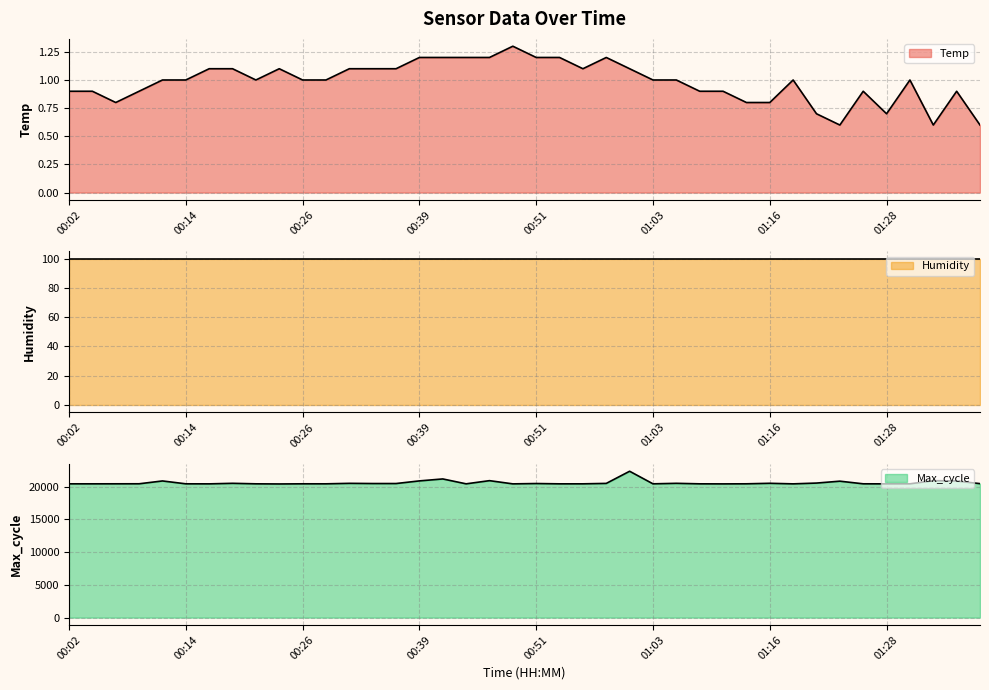

Which category has the highest value in the Max_cycle series?

01:01